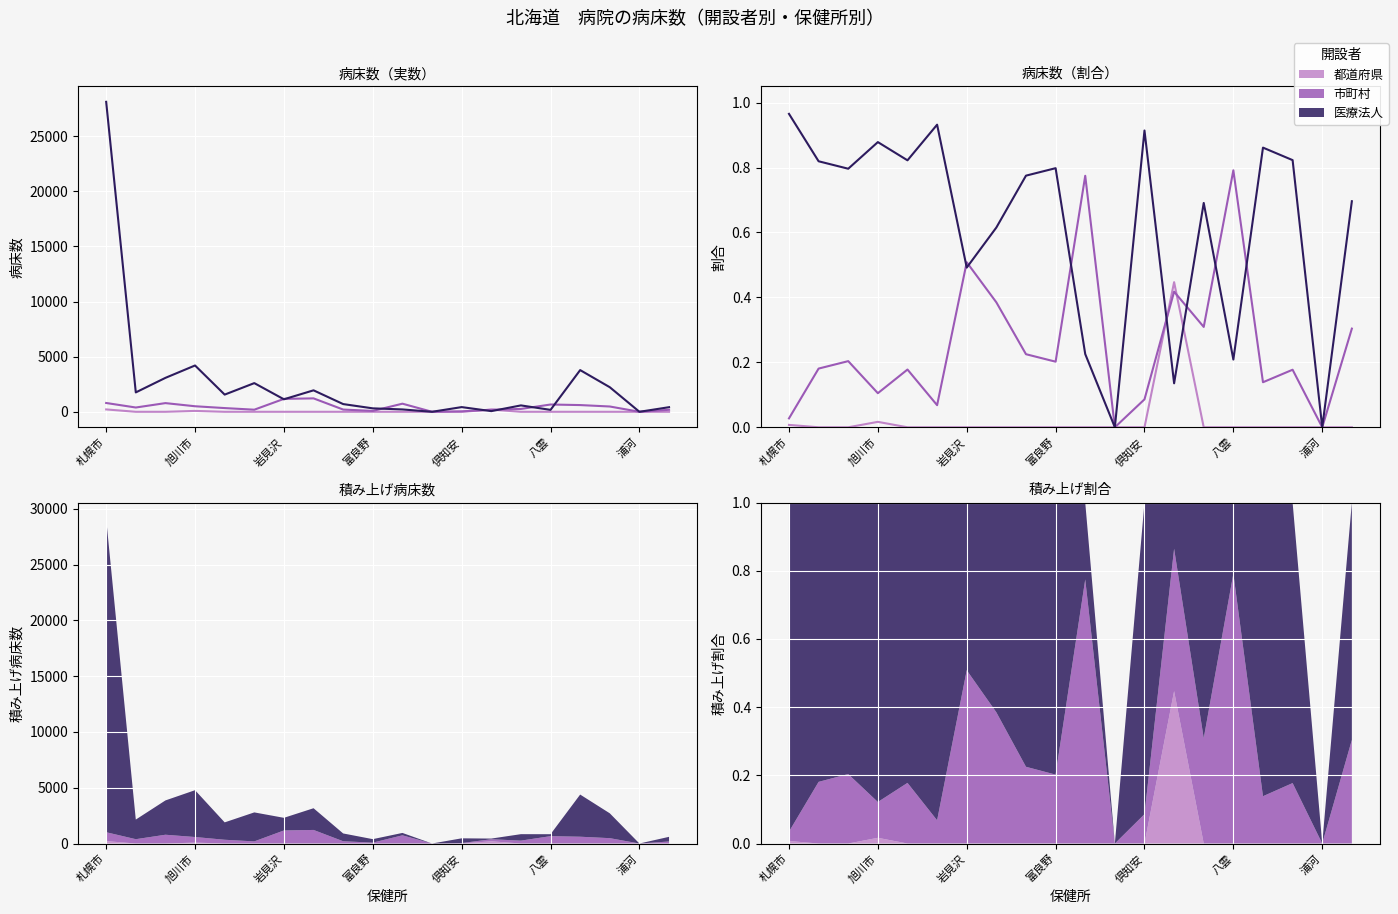

Which series ends up on top after the final intersection of 都道府県 and 医療法人?

医療法人